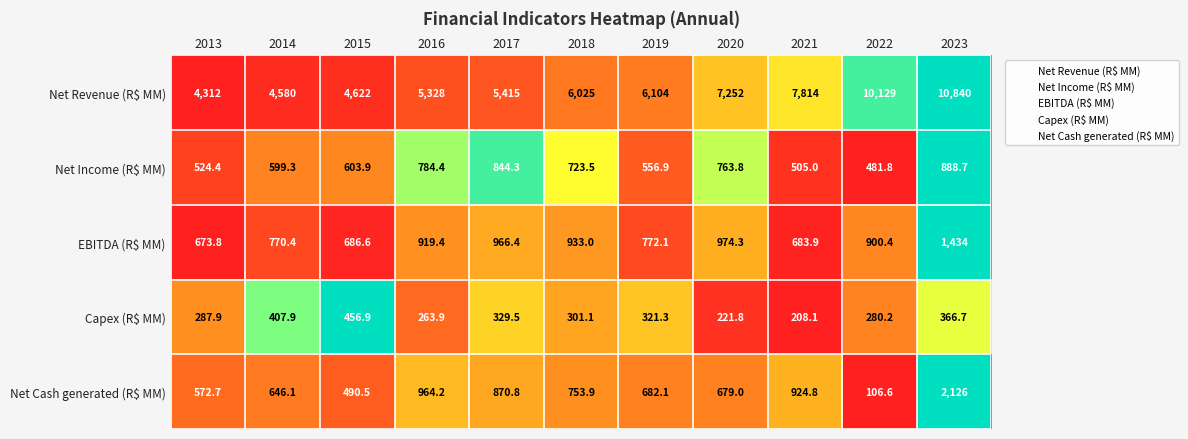

What is the sum of the EBITDA (R$ MM) values at 2022 and 2019?

1672.5